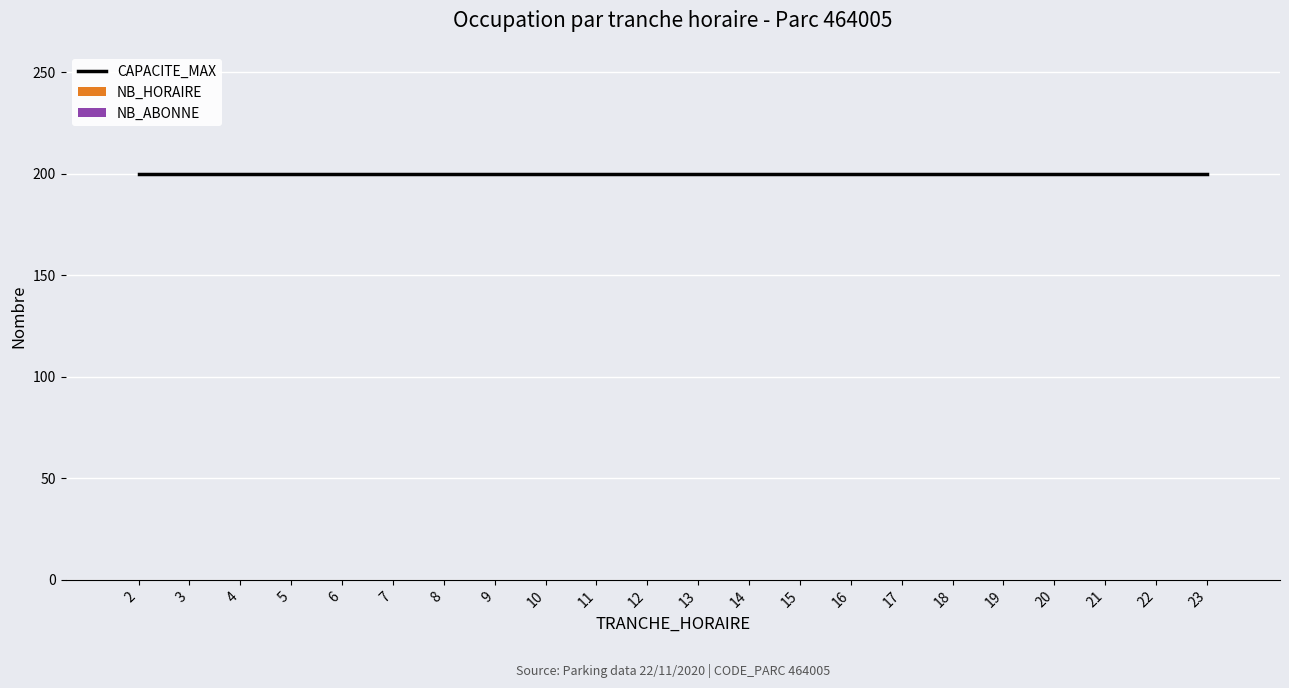

Which series changed the most between 2 and 21?

CAPACITE_MAX